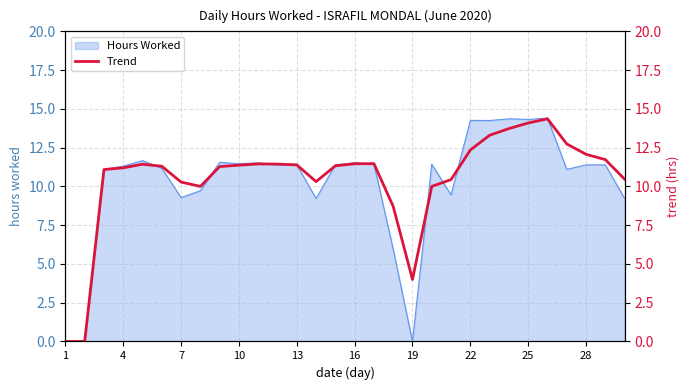

What is the sum of all values?

314.8